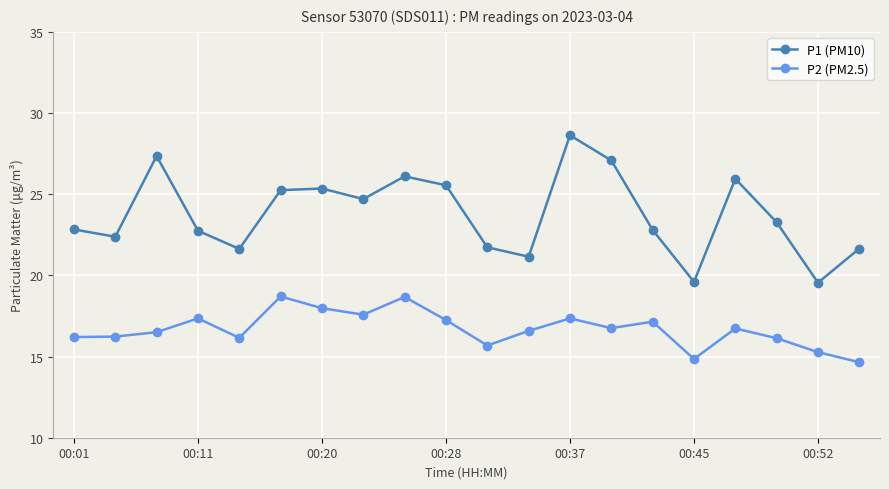

Which series has the largest total across all categories?

P1 (PM10)